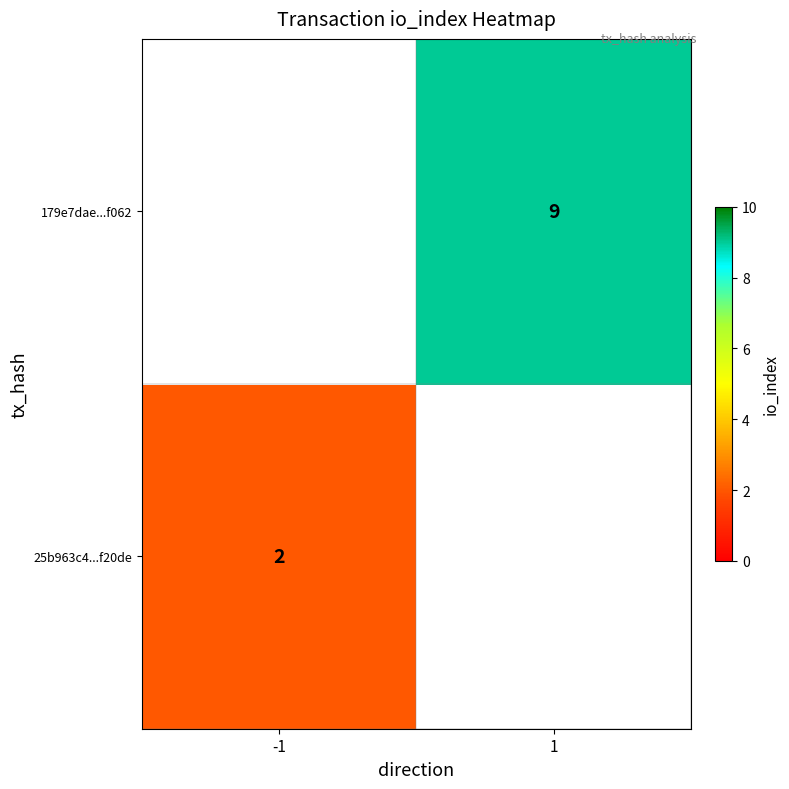

Is the value of 25b963c4...f20de at -1 greater than the value of 179e7dae...f062 at 1?

No